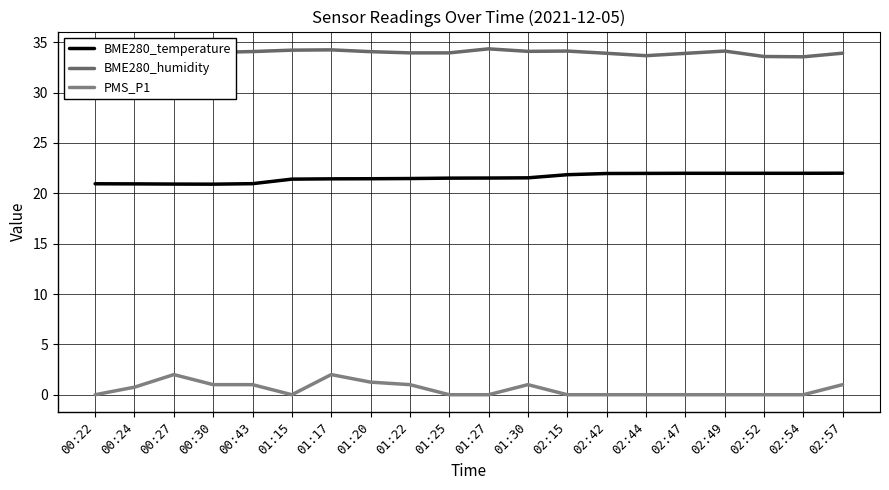

What is the approximate value of BME280_humidity at 00:43?

34.1